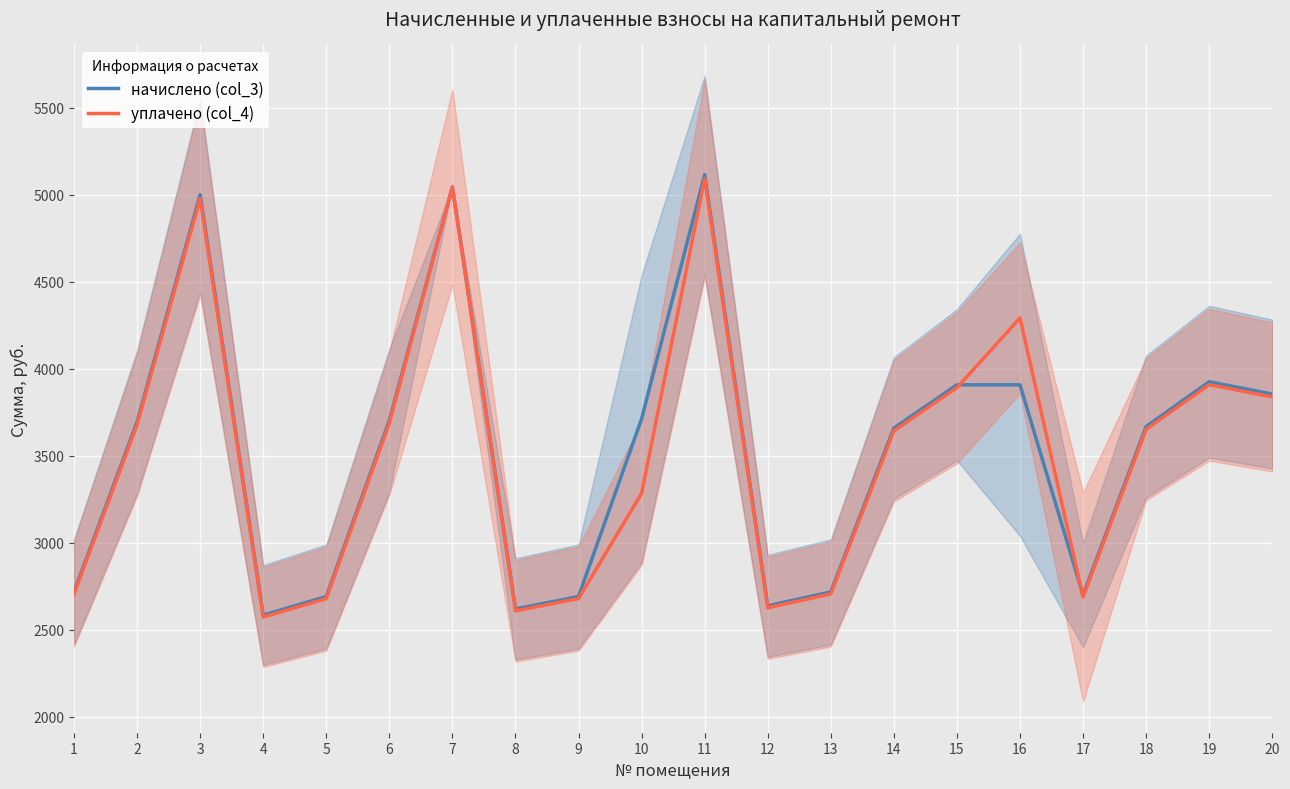

Is the value of начислено (col_3) at 18 greater than the value of уплачено (col_4) at 14?

Yes